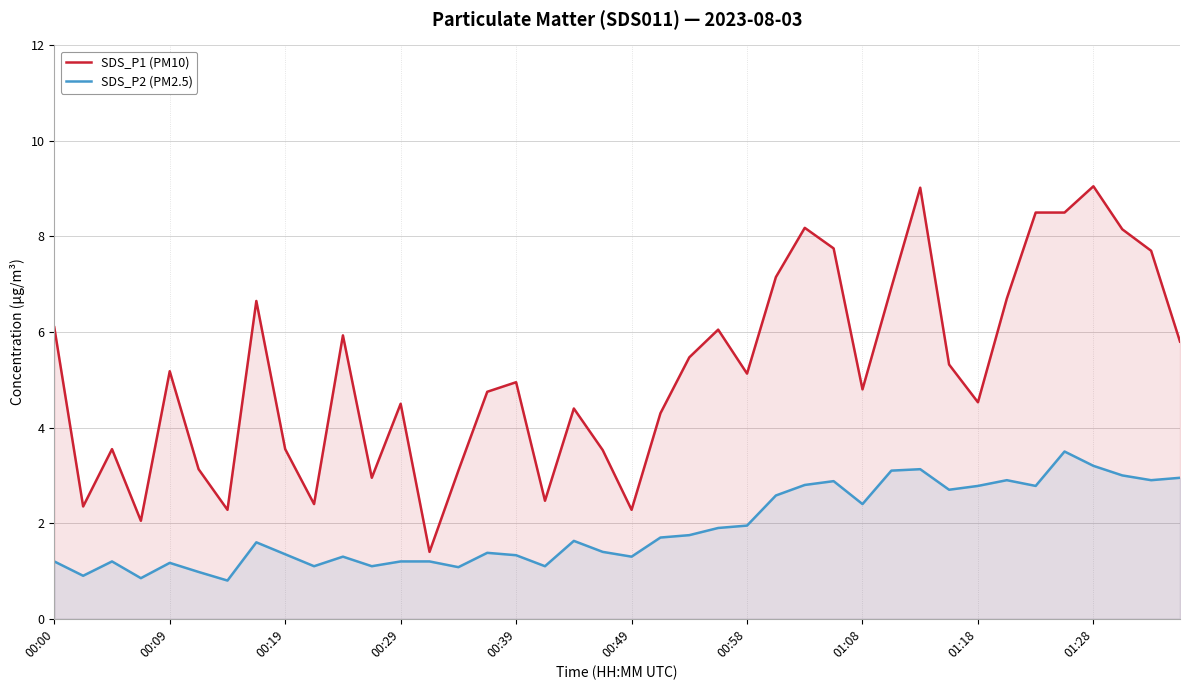

What is the total value across all series at 01:18?

7.3